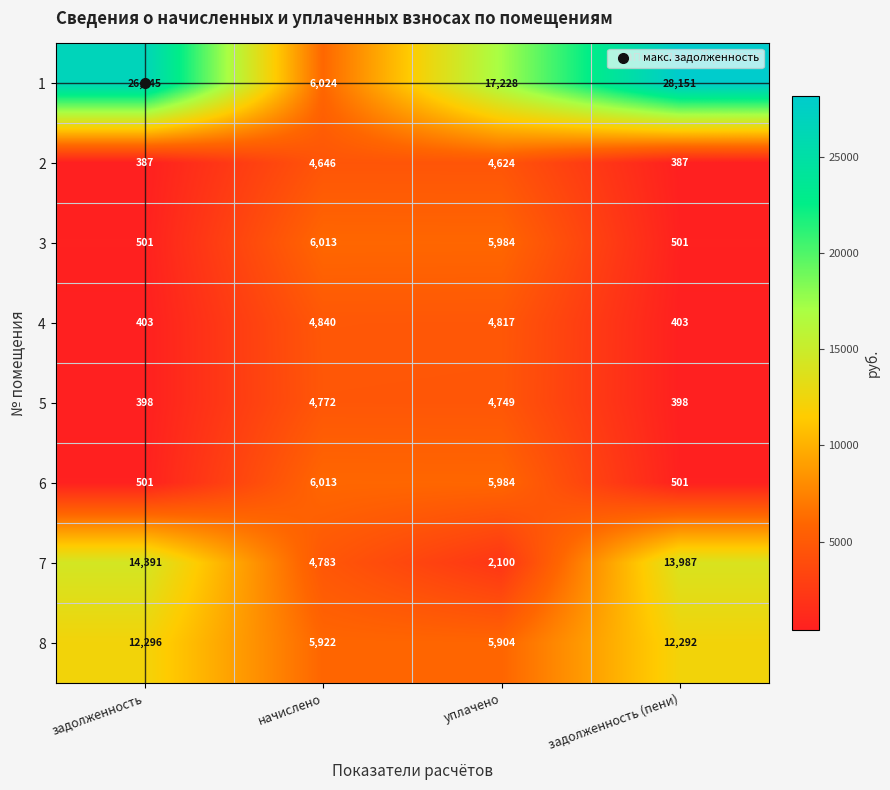

What is the minimum value shown in the chart?

387